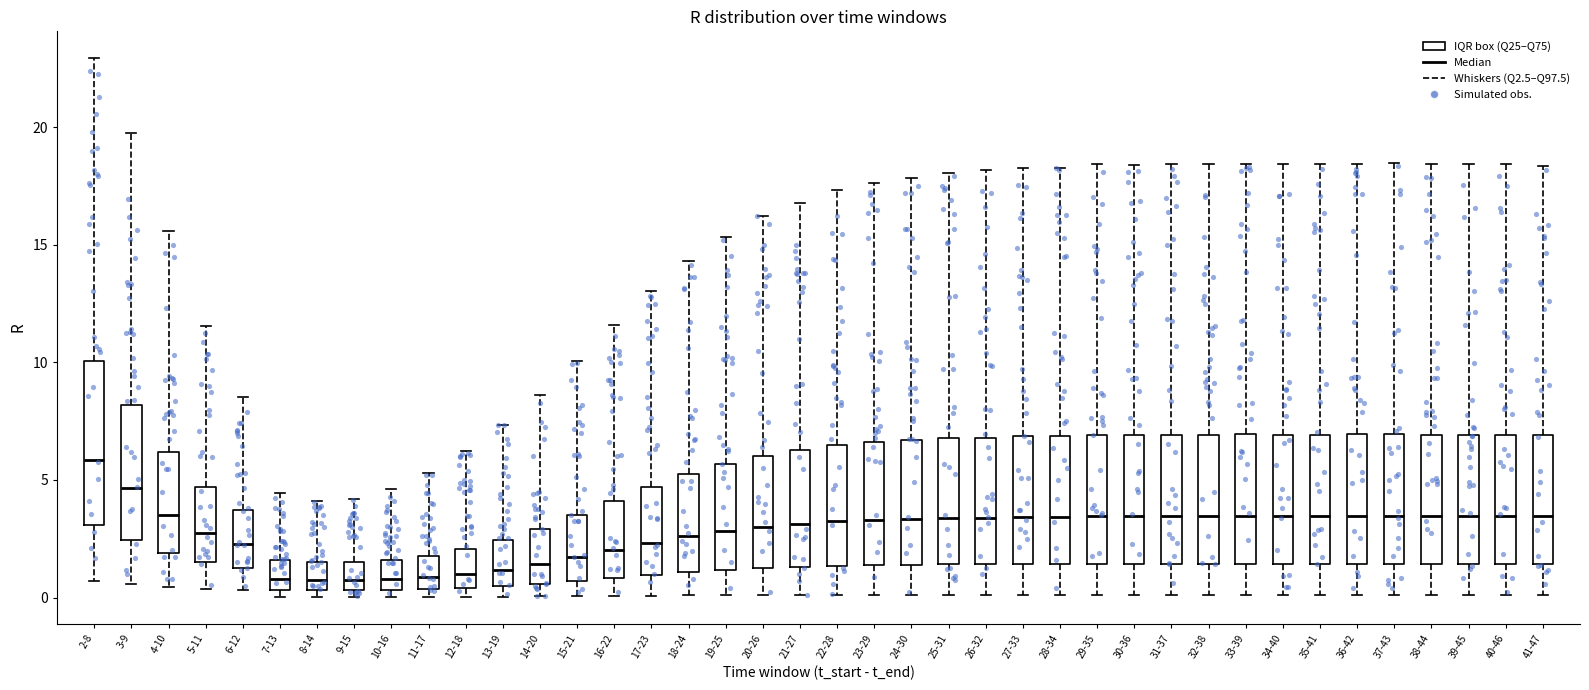

Reading left to right, read every box against the y-axis: the position of its median line, the range the box covers, and the ends of its whiskers. The values are not printed on the chart, so give them approximately, as read against the axis.

2-8: median 6.0, box 3.0 to 10.0, whiskers 0.5 to 23.0
3-9: median 4.5, box 2.5 to 8.0, whiskers 0.5 to 20.0
4-10: median 3.5, box 2.0 to 6.0, whiskers 0.5 to 15.5
5-11: median 3.0, box 1.5 to 4.5, whiskers 0.5 to 11.5
6-12: median 2.5, box 1.5 to 3.5, whiskers 0.5 to 8.5
7-13: median 1.0, box 0.5 to 1.5, whiskers 0.0 to 4.5
8-14: median 1.0, box 0.5 to 1.5, whiskers 0.0 to 4.0
9-15: median 0.5 (inside the box), box 0.5 to 1.5, whiskers 0.0 to 4.0
10-16: median 1.0, box 0.5 to 1.5, whiskers 0.0 to 4.5
11-17: median 1.0, box 0.5 to 2.0, whiskers 0.0 to 5.5
12-18: median 1.0, box 0.5 to 2.0, whiskers 0.0 to 6.0
13-19: median 1.0, box 0.5 to 2.5, whiskers 0.0 to 7.5
14-20: median 1.5, box 0.5 to 3.0, whiskers 0.0 to 8.5
15-21: median 1.5, box 0.5 to 3.5, whiskers 0.0 to 10.0
16-22: median 2.0, box 1.0 to 4.0, whiskers 0.0 to 11.5
17-23: median 2.5, box 1.0 to 4.5, whiskers 0.0 to 13.0
18-24: median 2.5, box 1.0 to 5.5, whiskers 0.0 to 14.5
19-25: median 3.0, box 1.0 to 5.5, whiskers 0.0 to 15.5
20-26: median 3.0, box 1.0 to 6.0, whiskers 0.0 to 16.0
21-27: median 3.0, box 1.5 to 6.5, whiskers 0.0 to 17.0
22-28: median 3.0, box 1.5 to 6.5, whiskers 0.0 to 17.5
23-29: median 3.5, box 1.5 to 6.5, whiskers 0.0 to 17.5
24-30: median 3.5, box 1.5 to 6.5, whiskers 0.0 to 18.0
25-31: median 3.5, box 1.5 to 7.0, whiskers 0.0 to 18.0
26-32: median 3.5, box 1.5 to 7.0, whiskers 0.0 to 18.0
27-33: median 3.5, box 1.5 to 7.0, whiskers 0.0 to 18.5
28-34: median 3.5, box 1.5 to 7.0, whiskers 0.0 to 18.5
29-35: median 3.5, box 1.5 to 7.0, whiskers 0.0 to 18.5
30-36: median 3.5, box 1.5 to 7.0, whiskers 0.0 to 18.5
31-37: median 3.5, box 1.5 to 7.0, whiskers 0.0 to 18.5
32-38: median 3.5, box 1.5 to 7.0, whiskers 0.0 to 18.5
33-39: median 3.5, box 1.5 to 7.0, whiskers 0.0 to 18.5
34-40: median 3.5, box 1.5 to 7.0, whiskers 0.0 to 18.5
35-41: median 3.5, box 1.5 to 7.0, whiskers 0.0 to 18.5
36-42: median 3.5, box 1.5 to 7.0, whiskers 0.0 to 18.5
37-43: median 3.5, box 1.5 to 7.0, whiskers 0.0 to 18.5
38-44: median 3.5, box 1.5 to 7.0, whiskers 0.0 to 18.5
39-45: median 3.5, box 1.5 to 7.0, whiskers 0.0 to 18.5
40-46: median 3.5, box 1.5 to 7.0, whiskers 0.0 to 18.5
41-47: median 3.5, box 1.5 to 7.0, whiskers 0.0 to 18.5